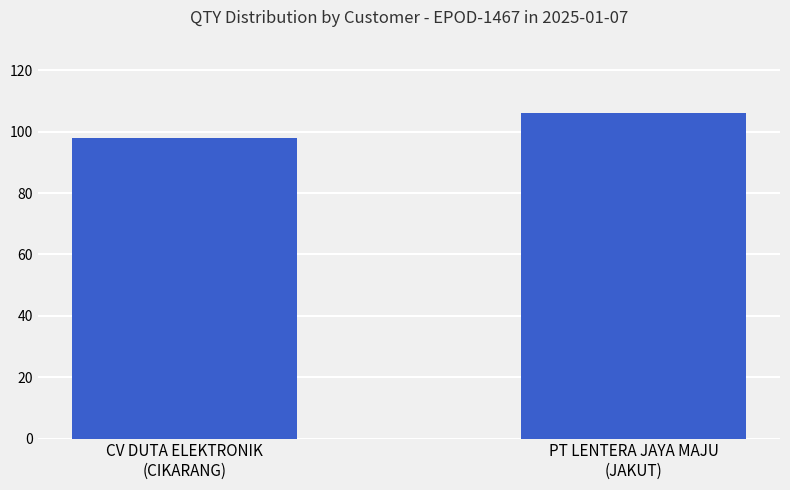

What is the greatest value displayed?

106